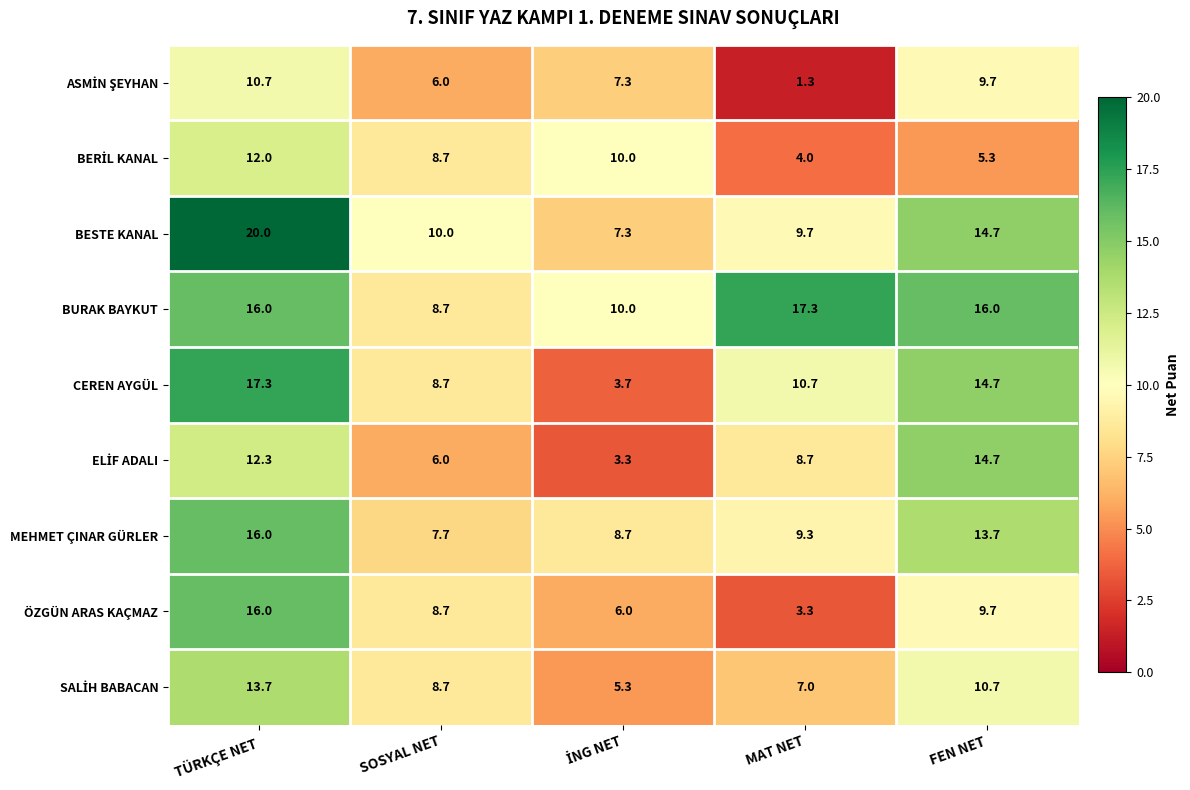

True or false: BESTE KANAL has a value of 9.7 at MAT NET.

True